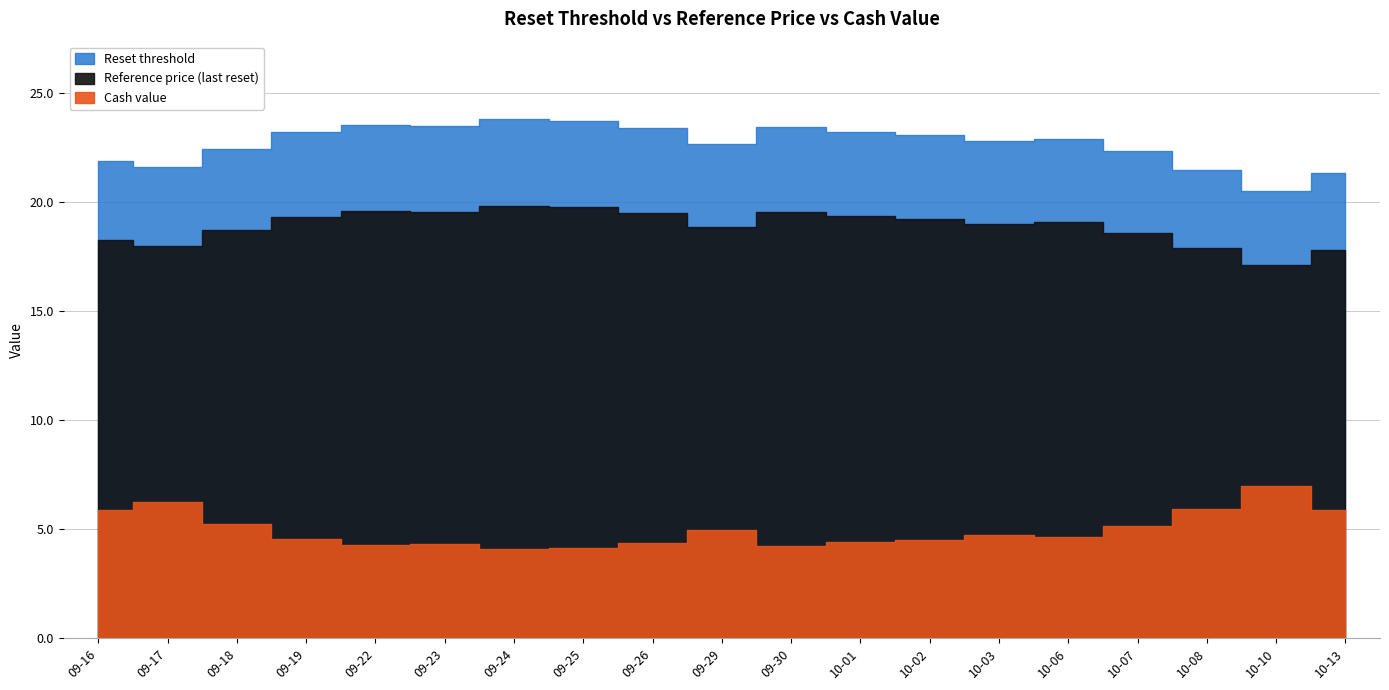

What is the spread (max minus min) of values at 2025-09-18?

17.2